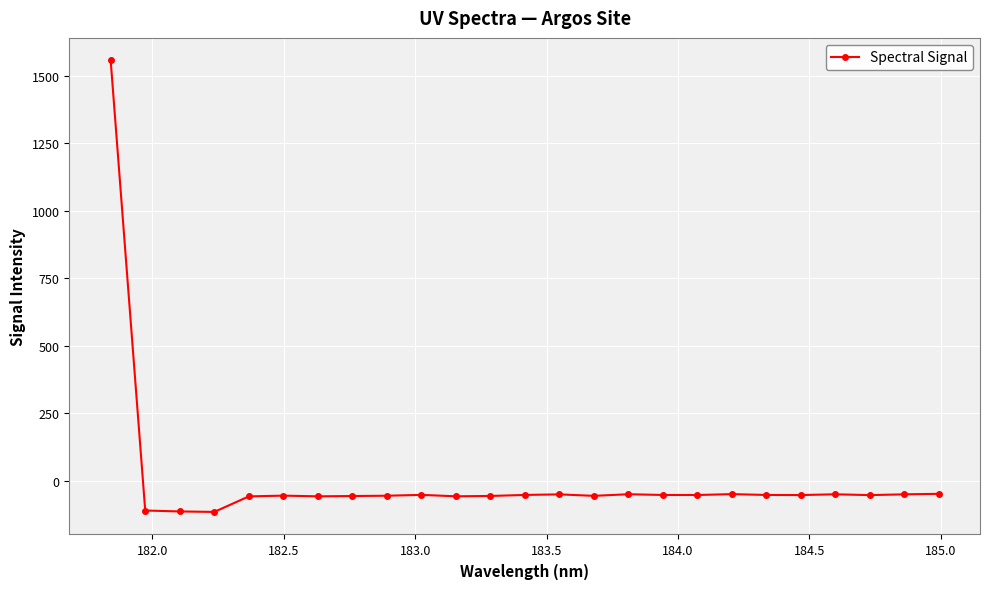

What is the difference between the maximum and second lowest values?

1670.0